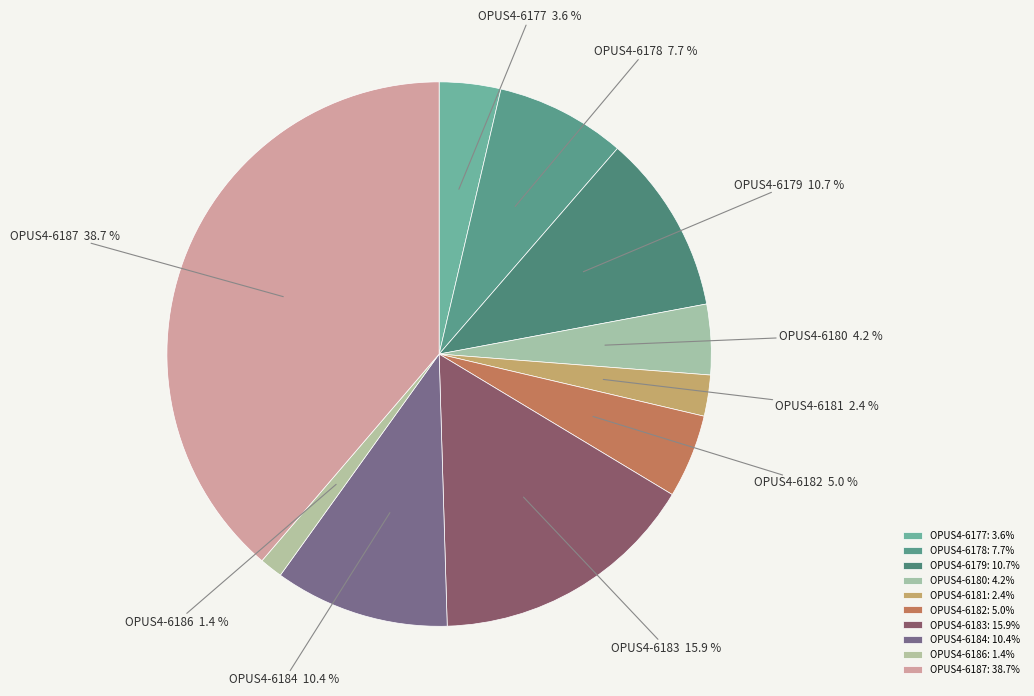

Is it true that OPUS4-6180 is 4% of the pie?

True